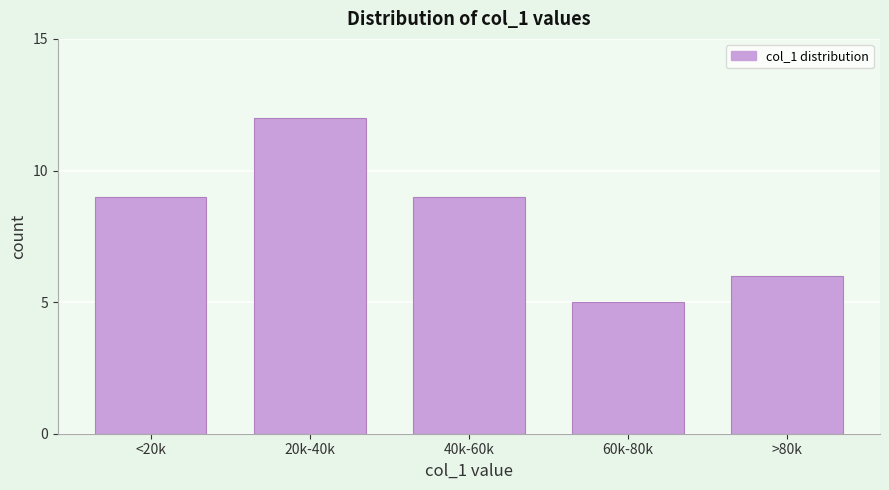

Reading left to right, list all the values displayed in this chart.

9	12	9	5	6